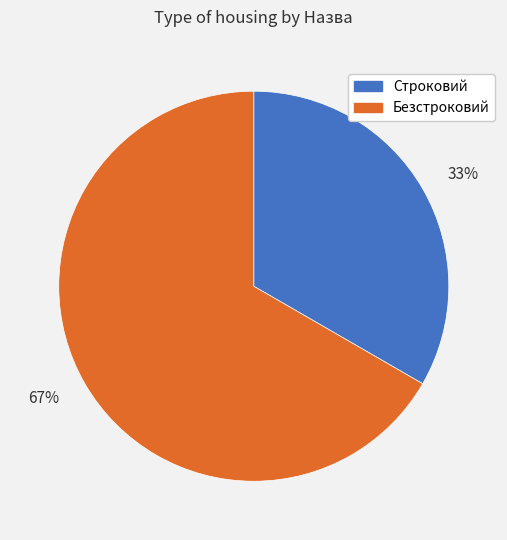

To the nearest percent, what portion does Строковий represent?

33%